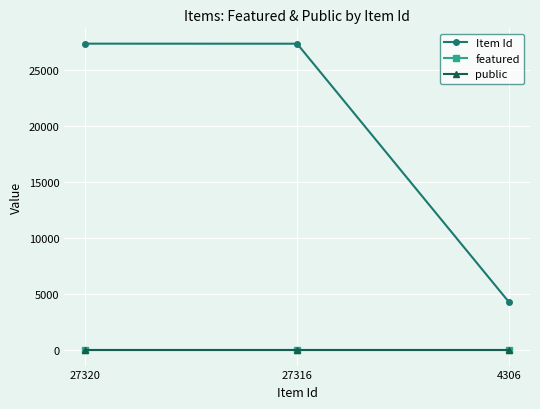

Where is Item Id nearest to the value 15813?

27316